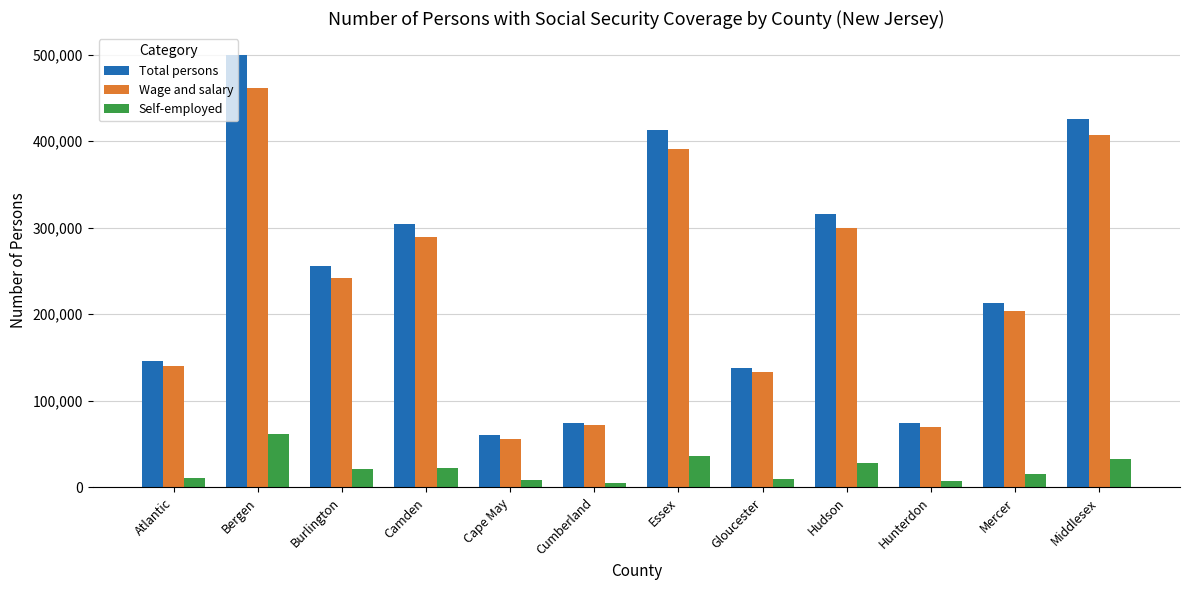

What are all the series names shown in the legend?

Total persons, Wage and salary, Self-employed